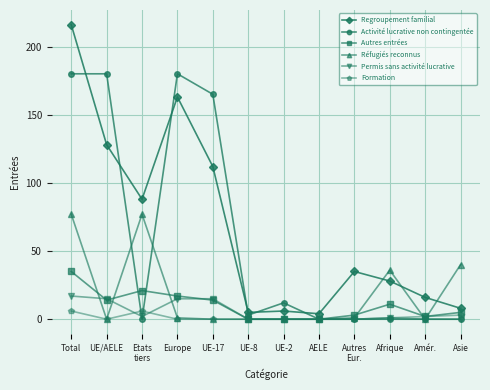

At which label is Activité lucrative non contingentée closest to 90?

UE-17